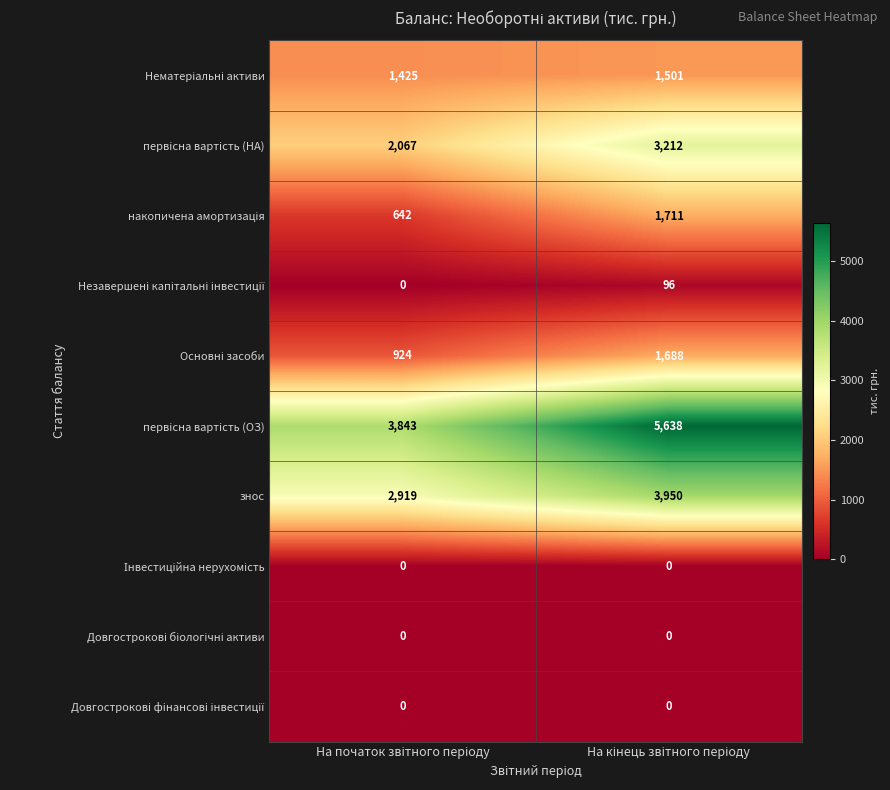

Which series has the largest total across all categories?

первiсна вартiсть (ОЗ)